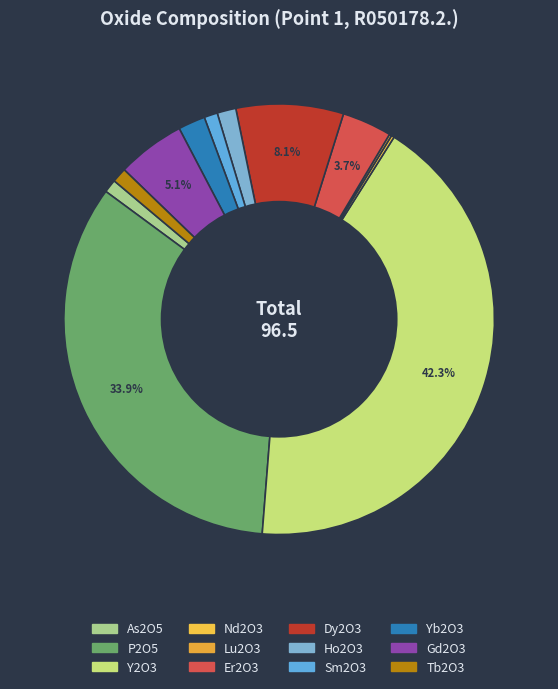

To the nearest percent, what is the difference between the largest and smallest slice percentages?

42%